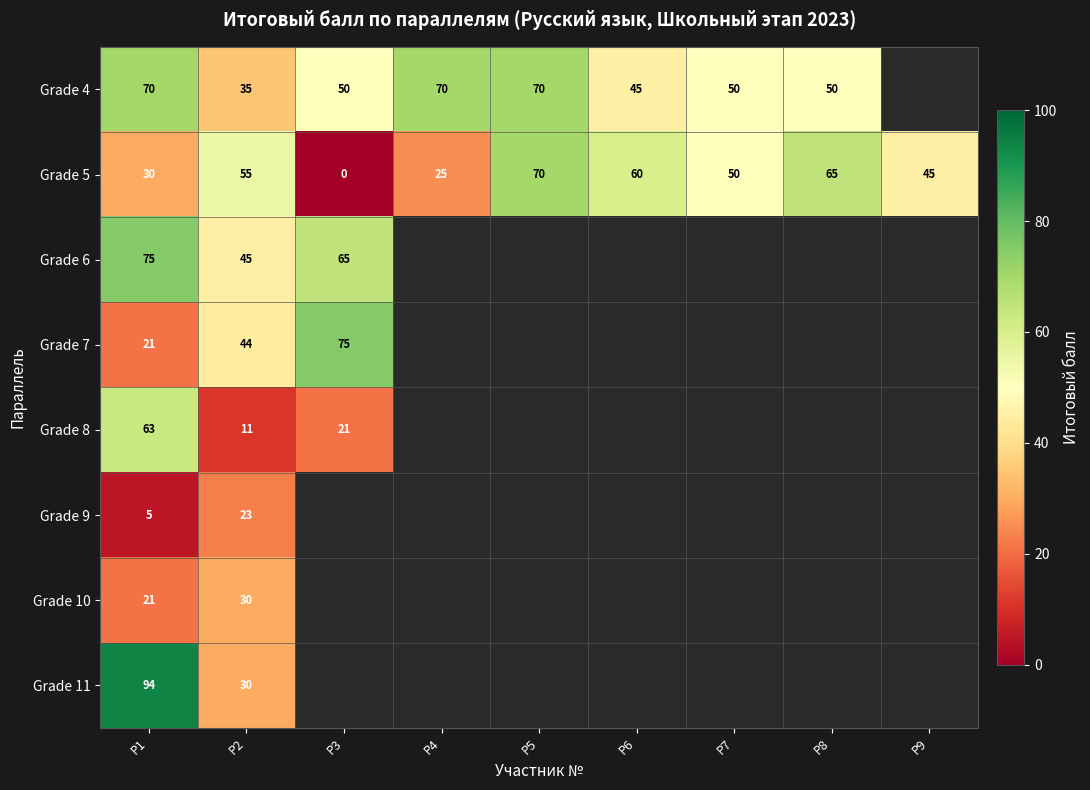

At how many categories does at least one series exceed 41?

9